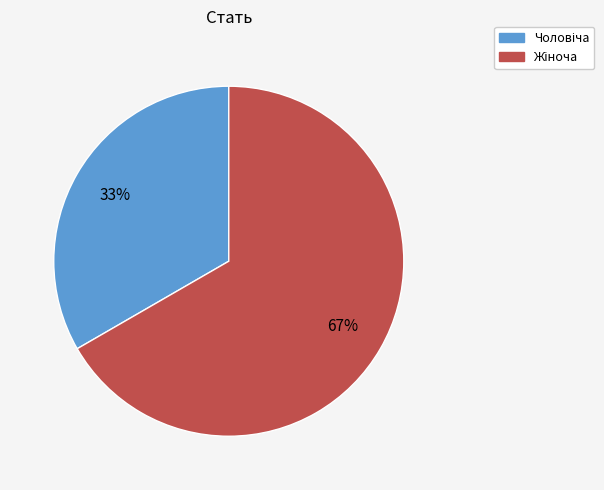

To the nearest percent, what is the average slice percentage?

50%